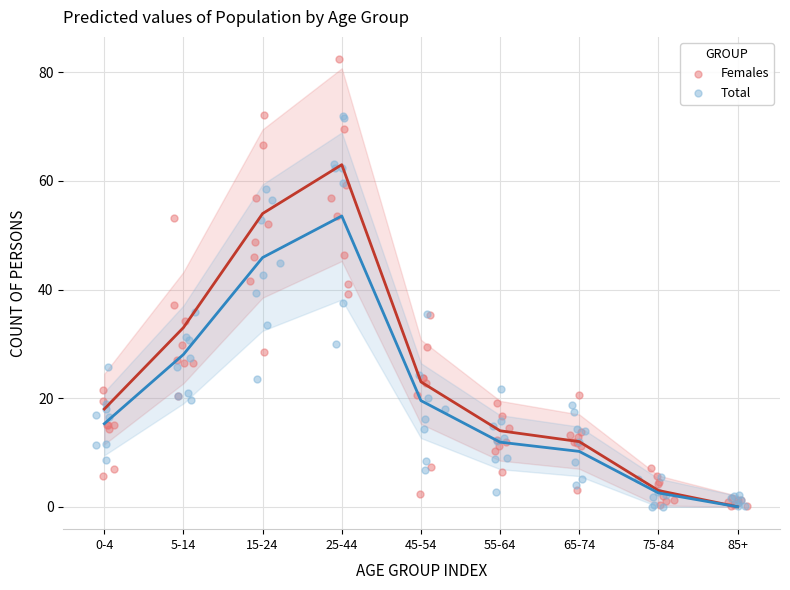

Which series has the widest spread of Y values?

Females